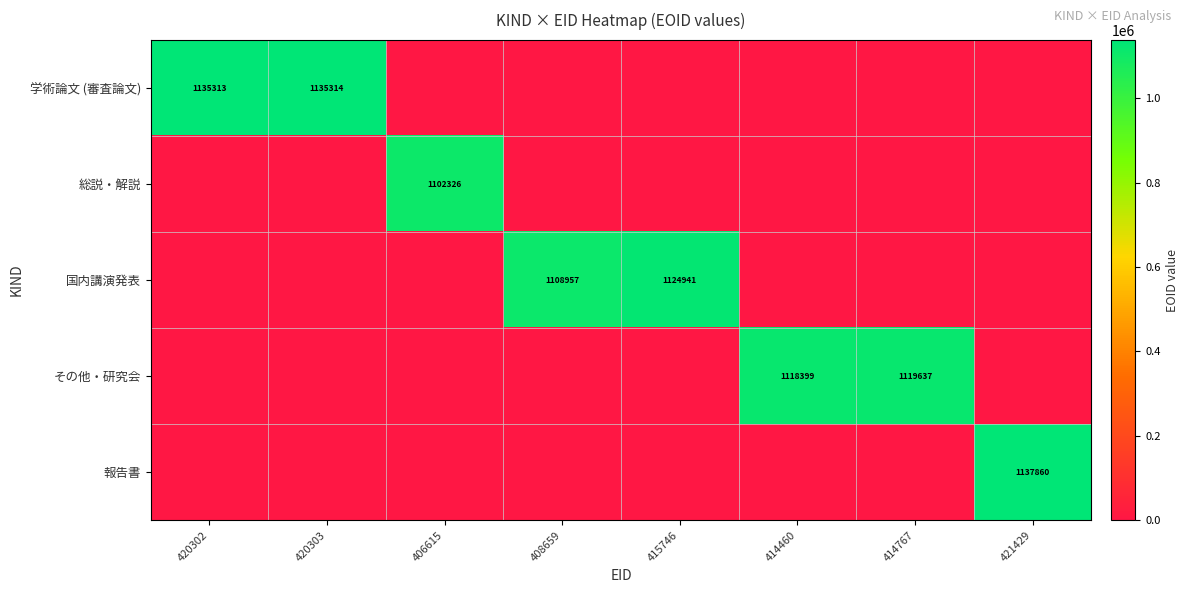

Is the value of その他・研究会 at 414460 greater than the value of 総説・解説 at 406615?

Yes